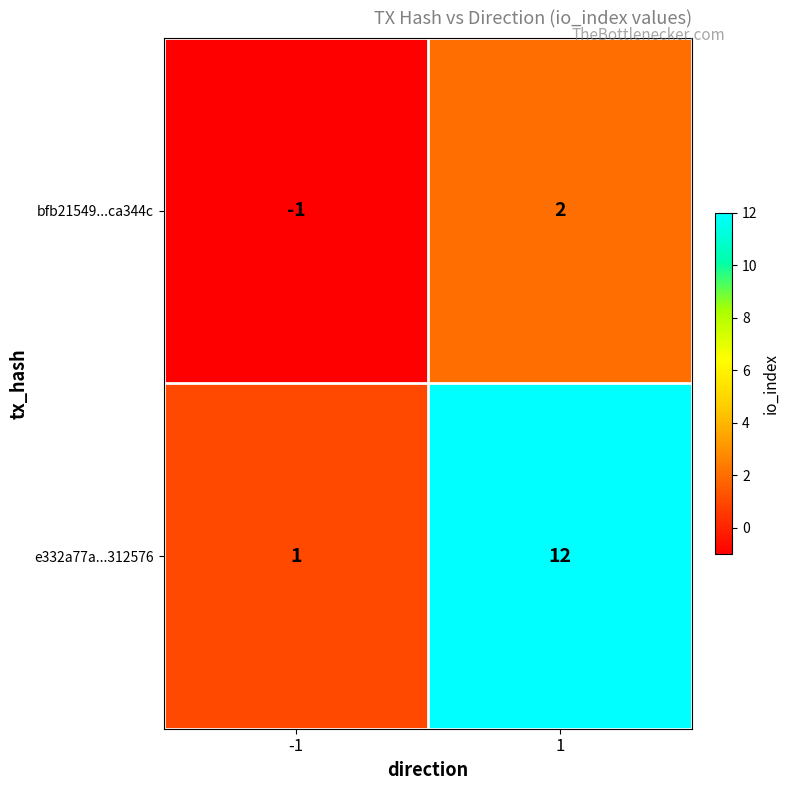

List the series in order of their overall mean, lowest first.

bfb21549...ca344c, e332a77a...312576